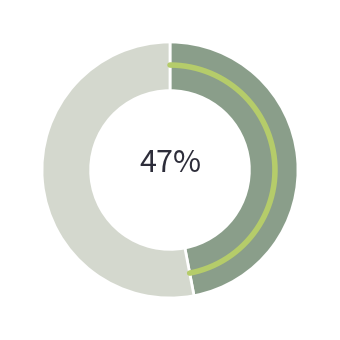

Does any single category account for the majority?

No